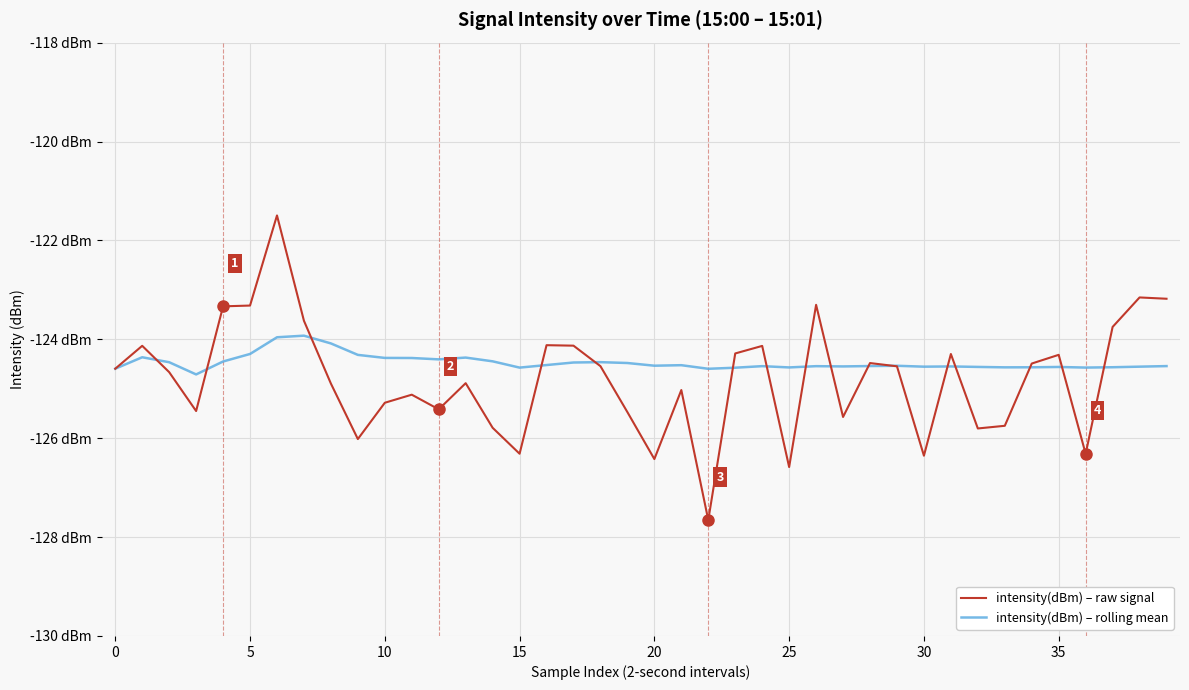

List the series in order of their overall mean, highest first.

intensity(dBm) – rolling mean, intensity(dBm) – raw signal